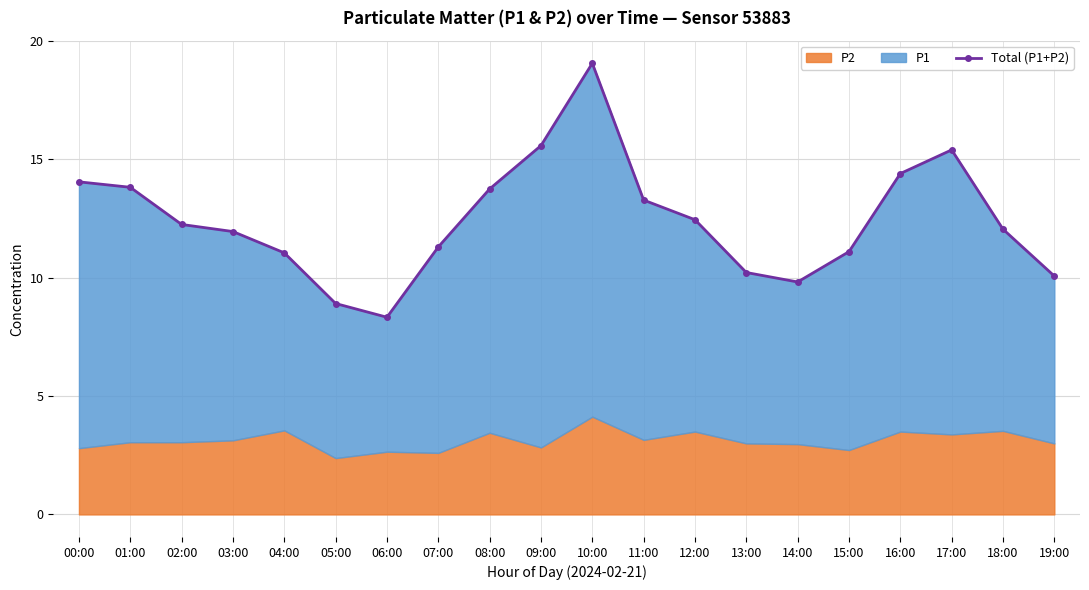

What is the sum of all values?

248.8